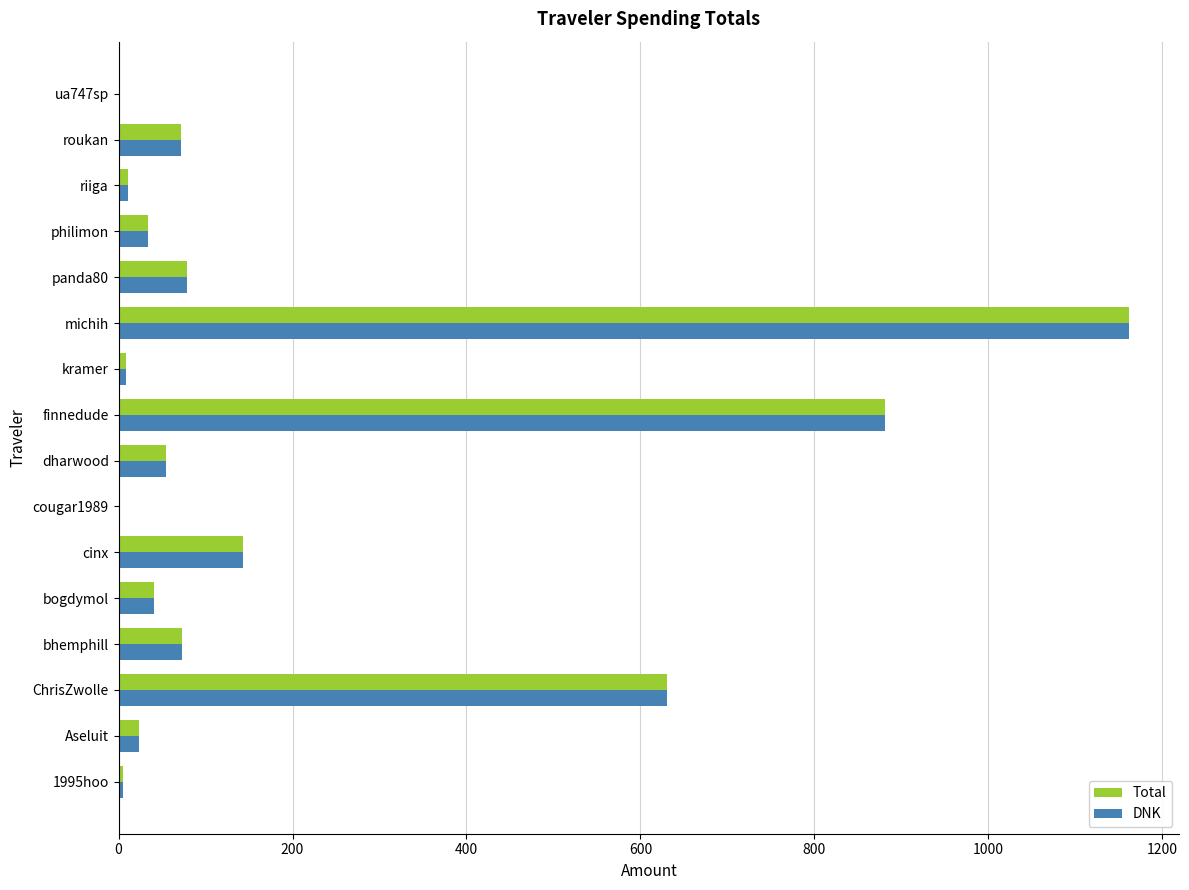

What is the greatest value displayed?

1161.4